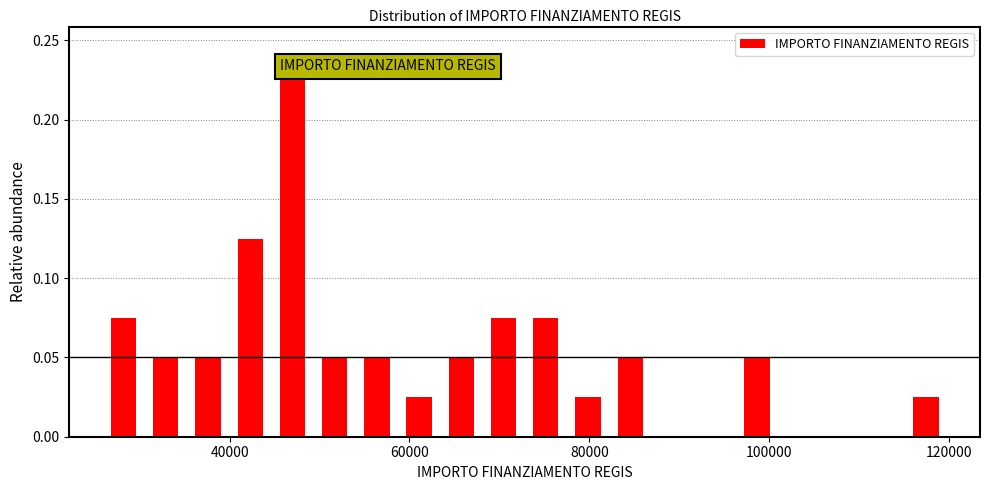

Around what value on the x-axis is the tallest bar? Give the approximate position of its centre, as read against the axis.

46000